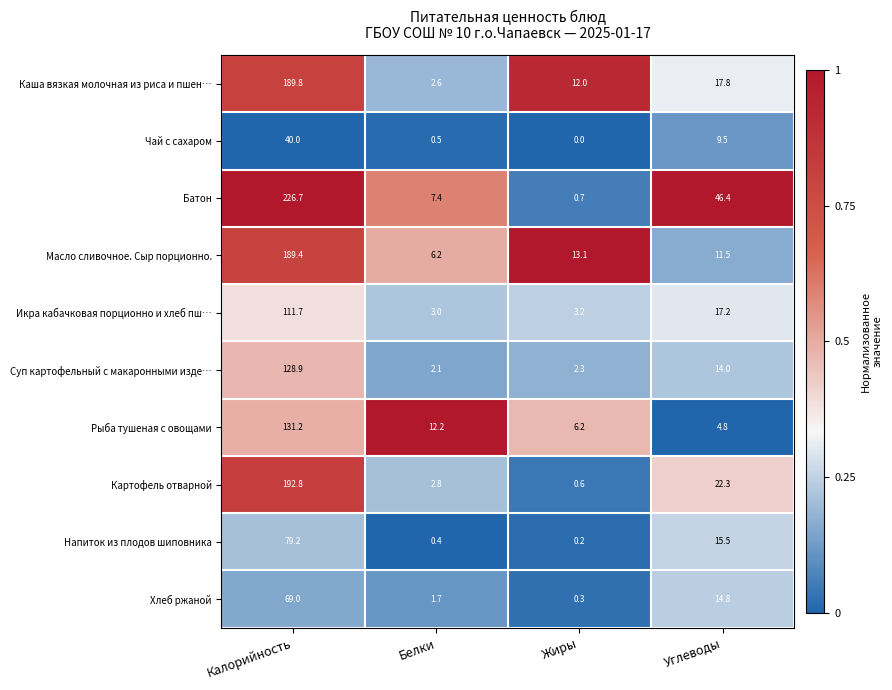

Is it true that Суп картофельный с макаронными изде… equals 0.6 at Белки?

False